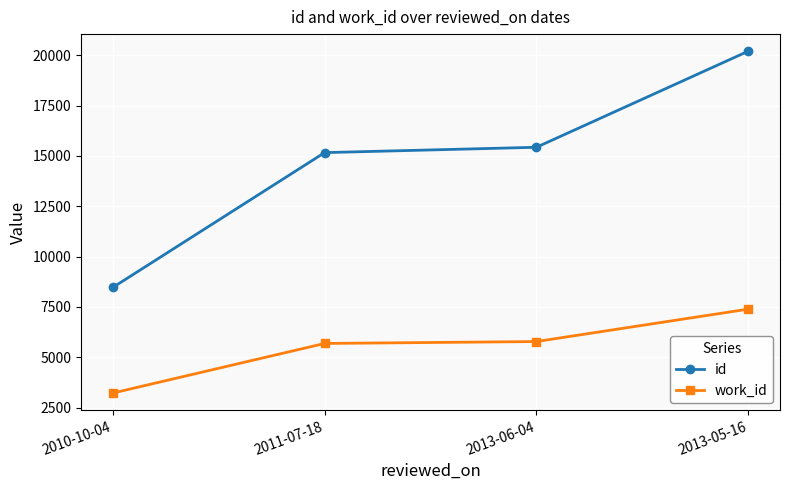

Reading left to right, list all the values displayed in this chart.

id: 8468	15163	15428	20198
work_id: 3224	5687	5782	7391